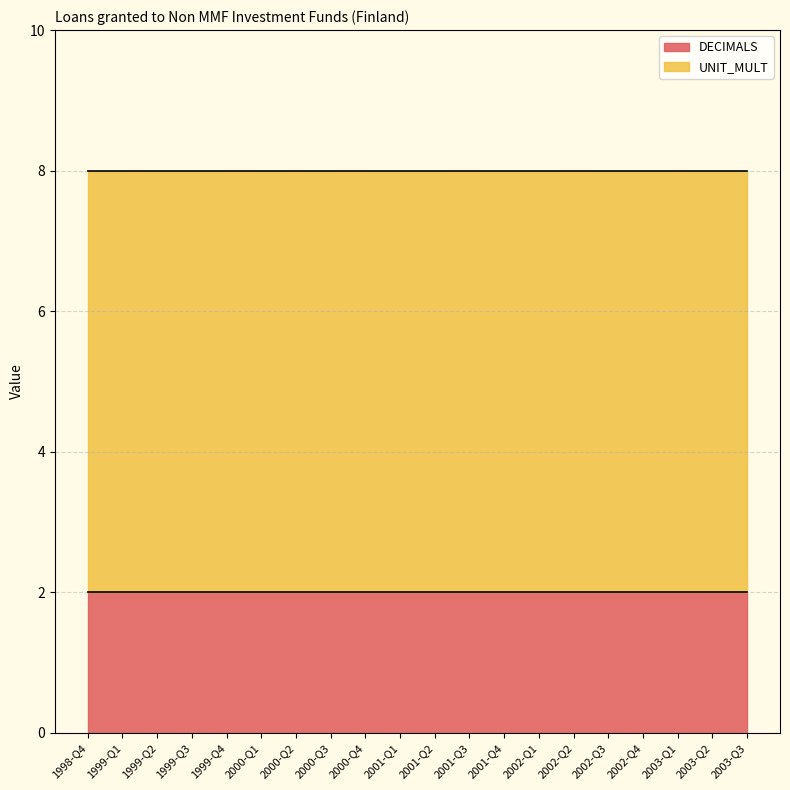

Reading left to right, what are all the values shown in this chart?

DECIMALS: 2	2	2	2	2	2	2	2	2	2	2	2	2	2	2	2	2	2	2	2
UNIT_MULT: 6	6	6	6	6	6	6	6	6	6	6	6	6	6	6	6	6	6	6	6